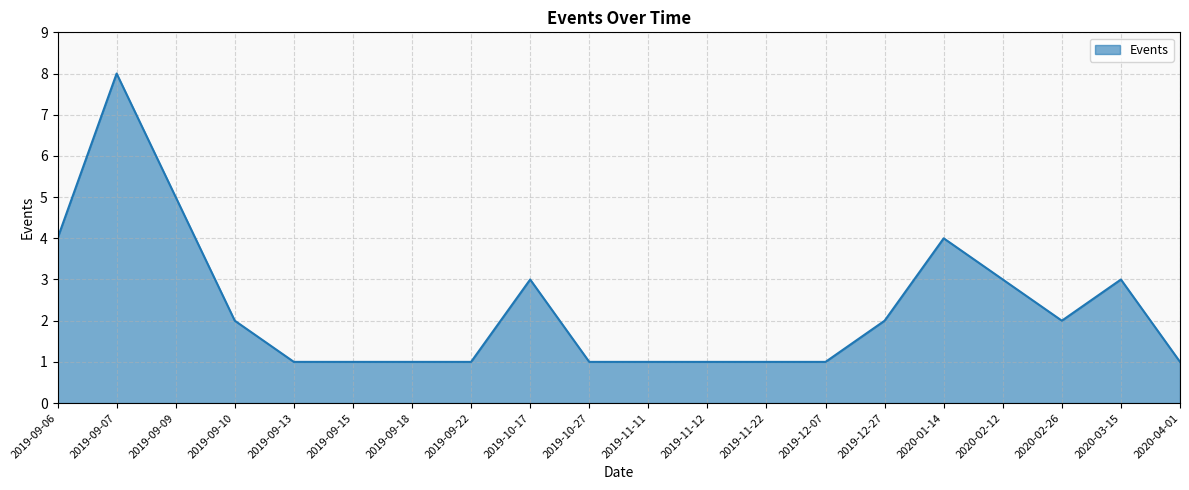

Is it true that the value at 2020-02-26 is 1?

False